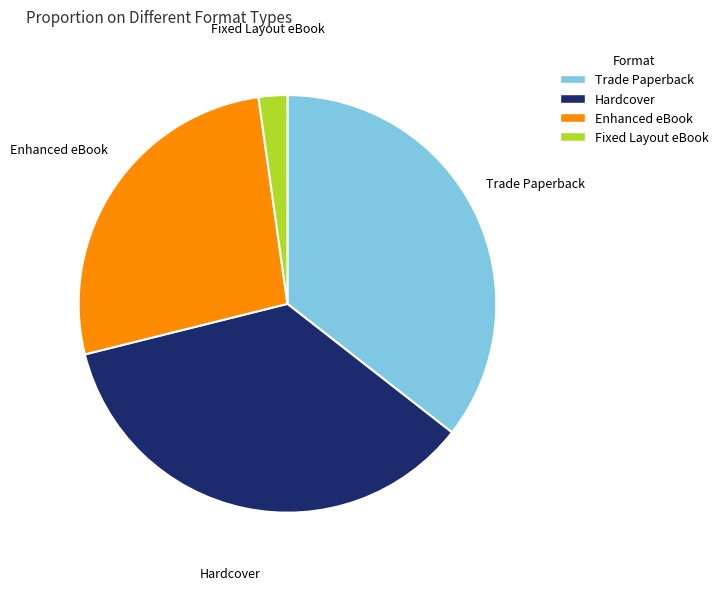

How many slices are in this pie chart?

4